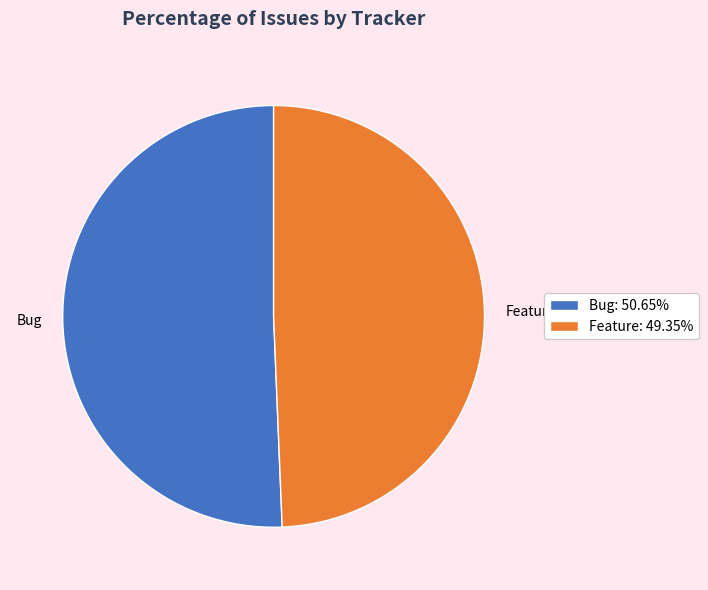

Is it true that Bug is 42% of the pie?

False